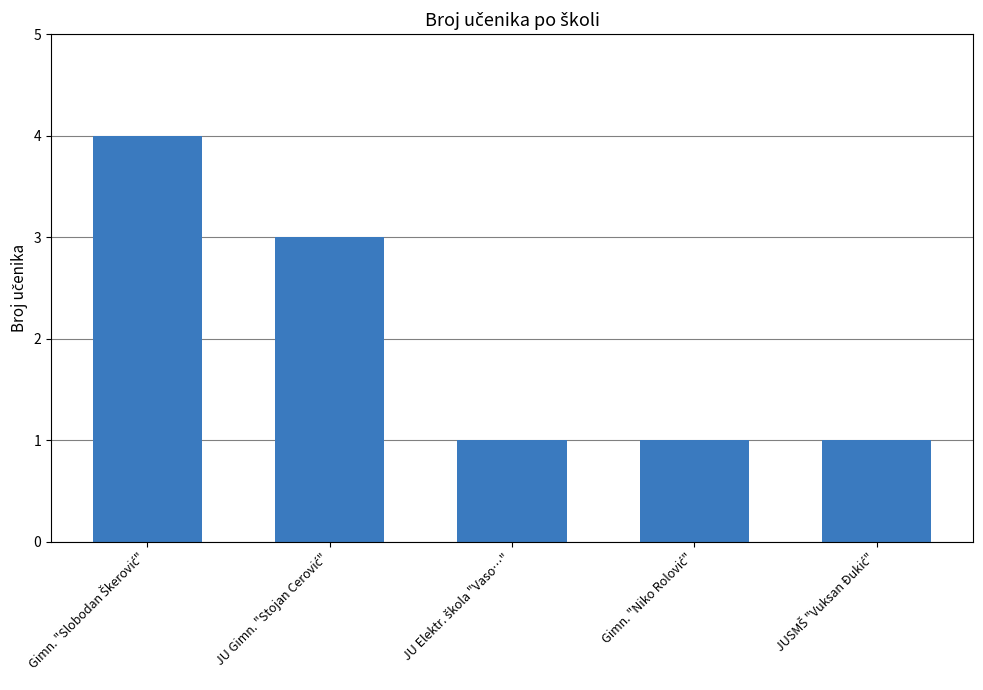

What is the sum of all values?

10